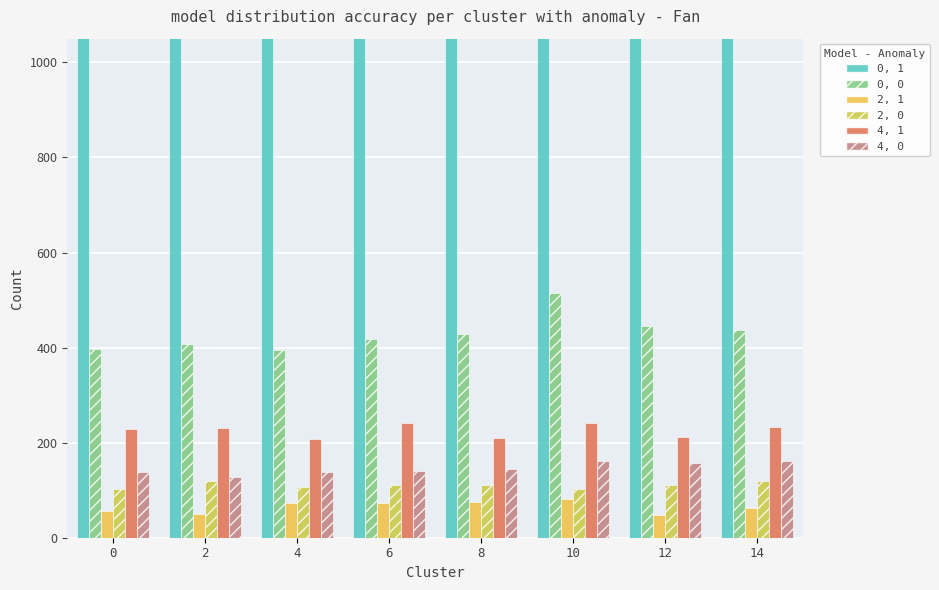

What is the minimum value shown in the chart?

48.4